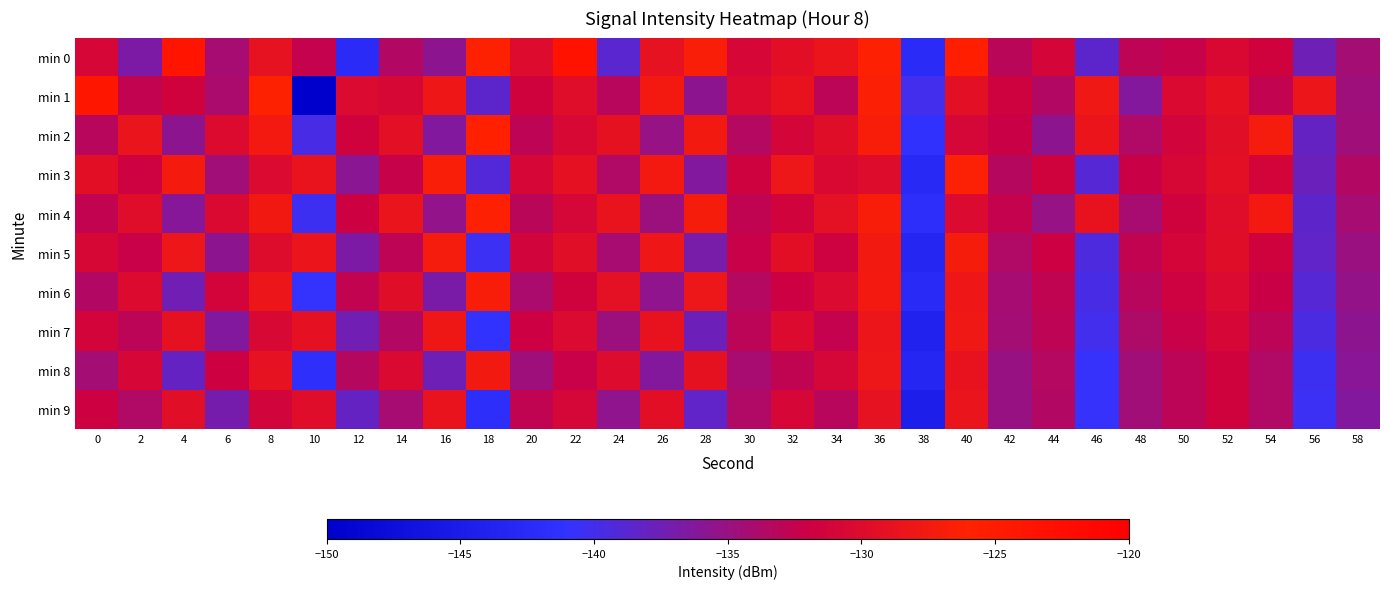

Rank the series by their maximum value, from lowest to highest.

min 9, min 7, min 8, min 5, min 6, min 3, min 4, min 2, min 1, min 0